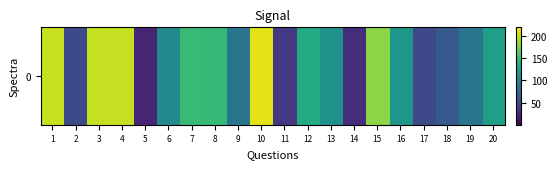

Rank the categories by value from lowest to highest.

5, 14, 11, 17, 2, 18, 9, 19, 6, 13, 16, 20, 12, 8, 7, 15, 4, 3, 1, 10